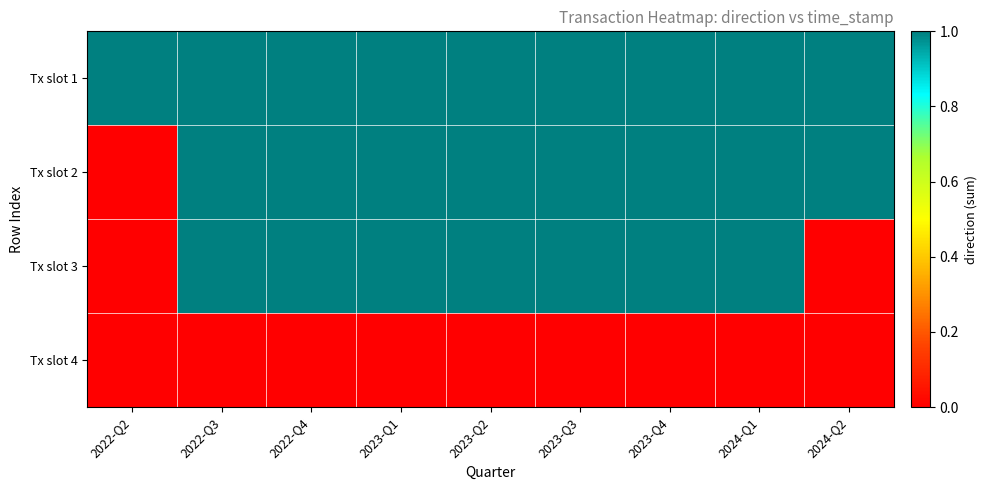

Which category has the lowest value across all series?

2022-Q2